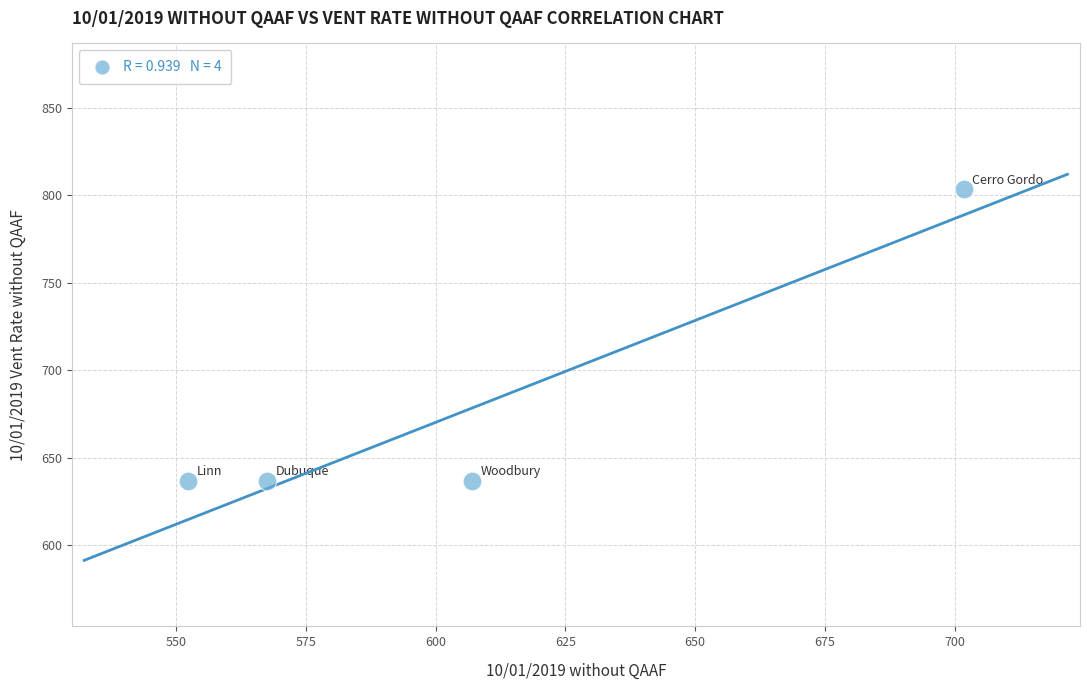

What is the range of X values (max minus min)?

149.5